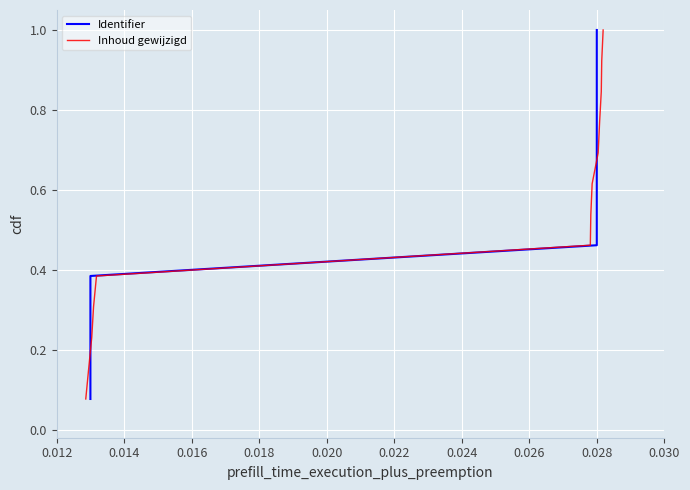

What is the label of the 11th point from the right?

0.016